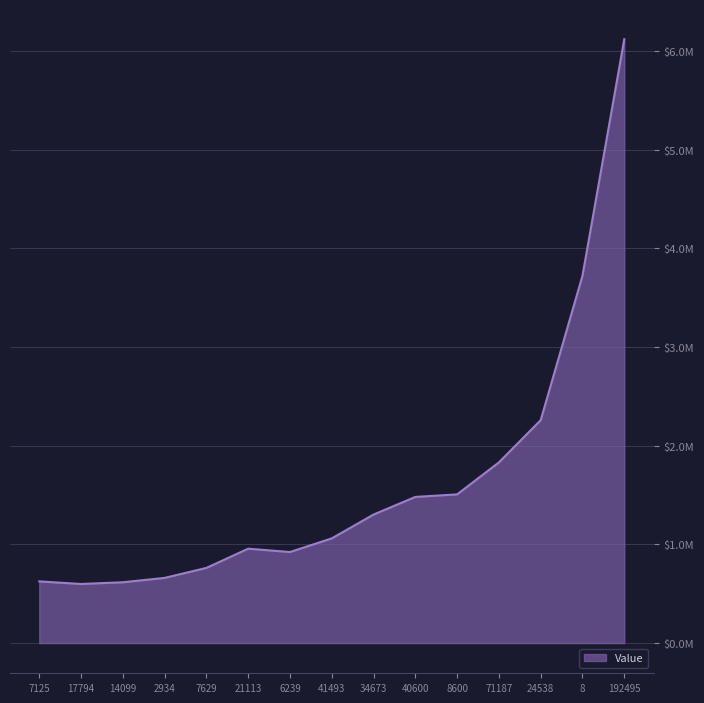

What is the maximum value shown in the chart?

6121341